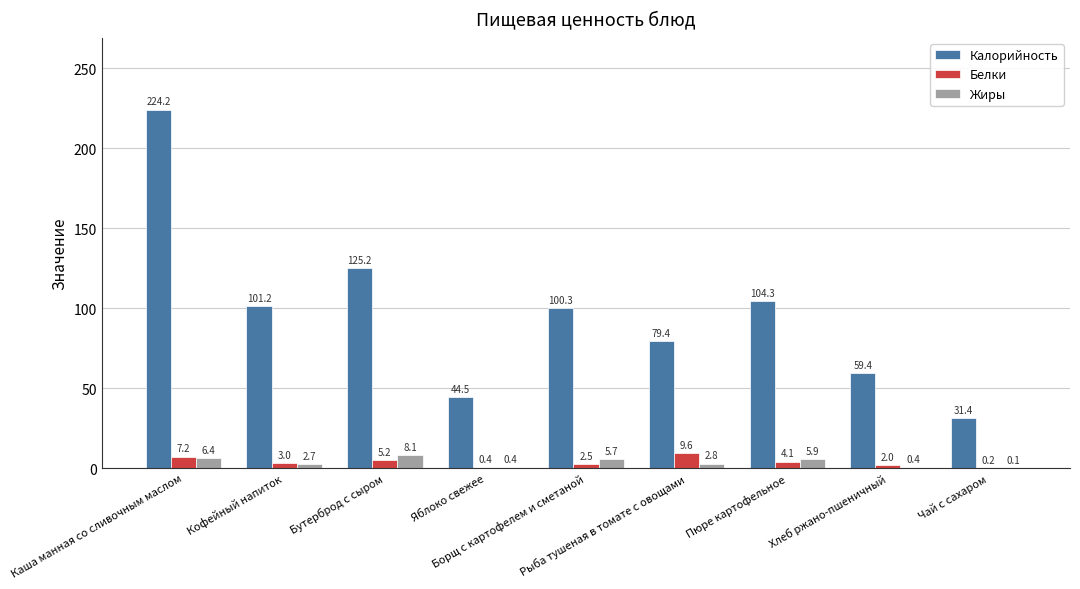

Which series has the largest total across all categories?

Калорийность